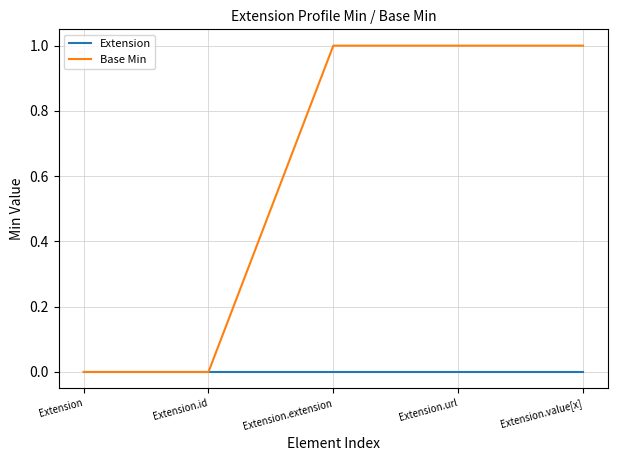

How many Base Min values are between 0 and 1?

5